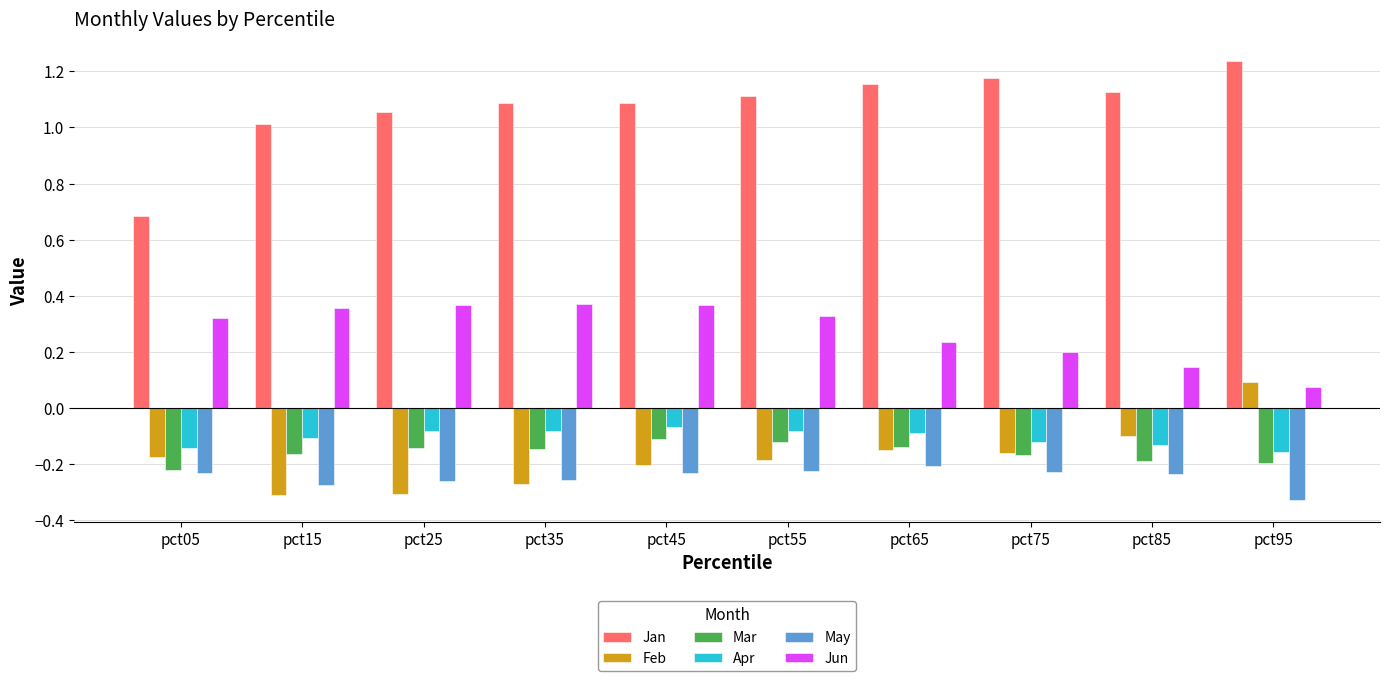

What are all the series names shown in the legend?

Jan, Feb, Mar, Apr, May, Jun